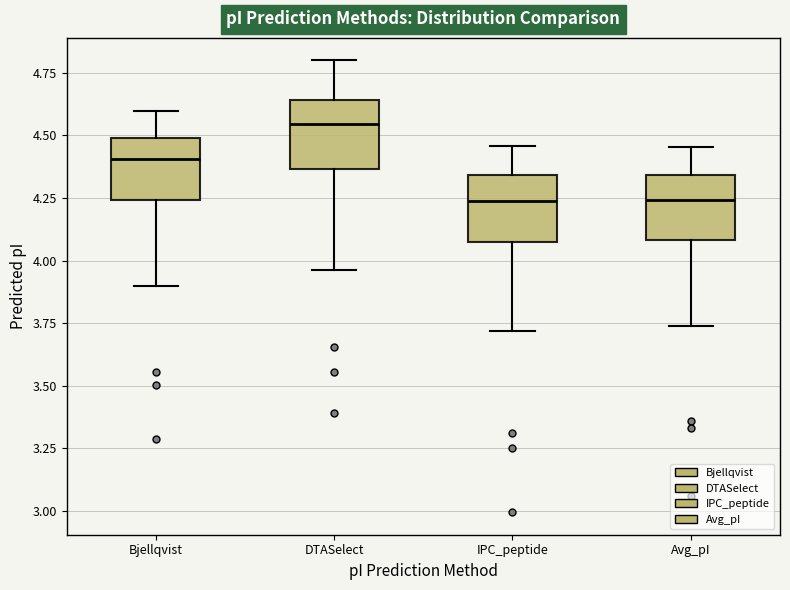

Where is the upper edge of the box for IPC_peptide on the y-axis? The values are not printed on the chart, so give them approximately, as read against the axis.

4.35